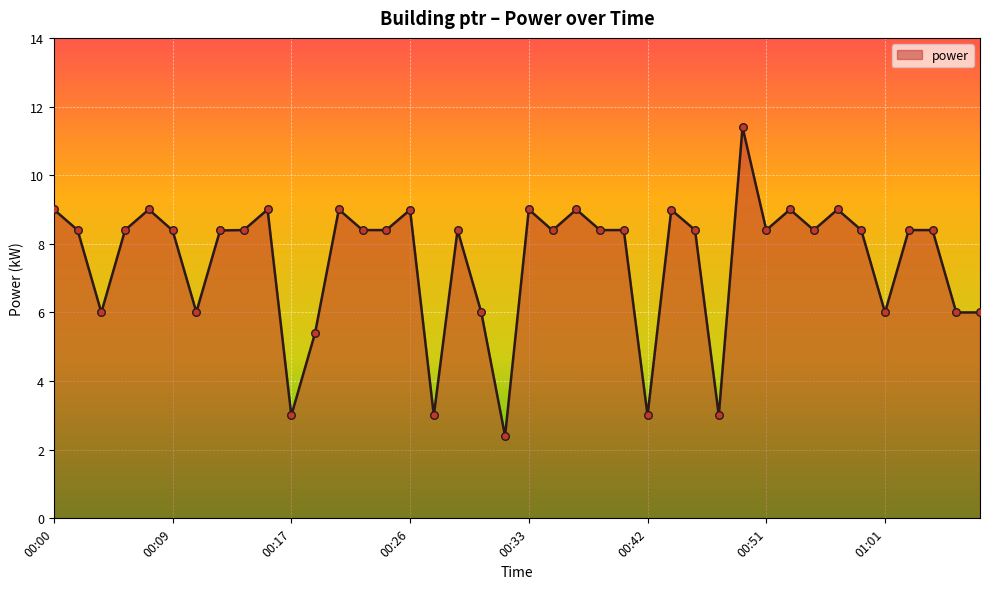

What is the greatest value displayed?

11.4